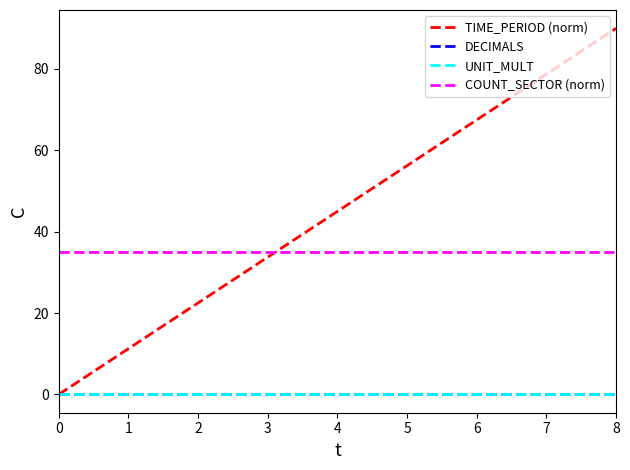

Does the chart display data point markers on the line(s)?

No